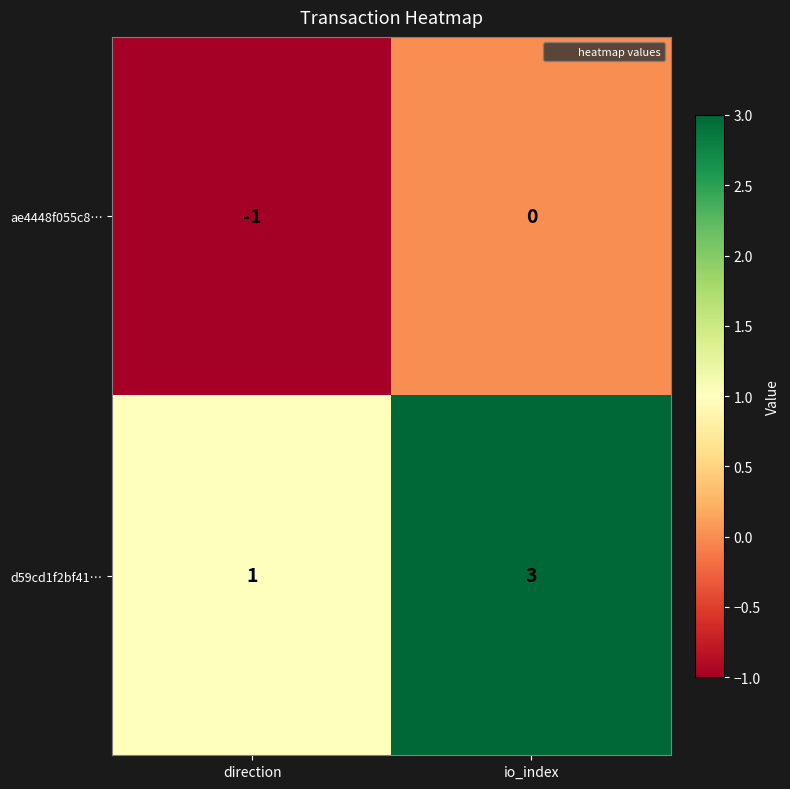

Which series has the largest total across all categories?

d59cd1f2bf41…